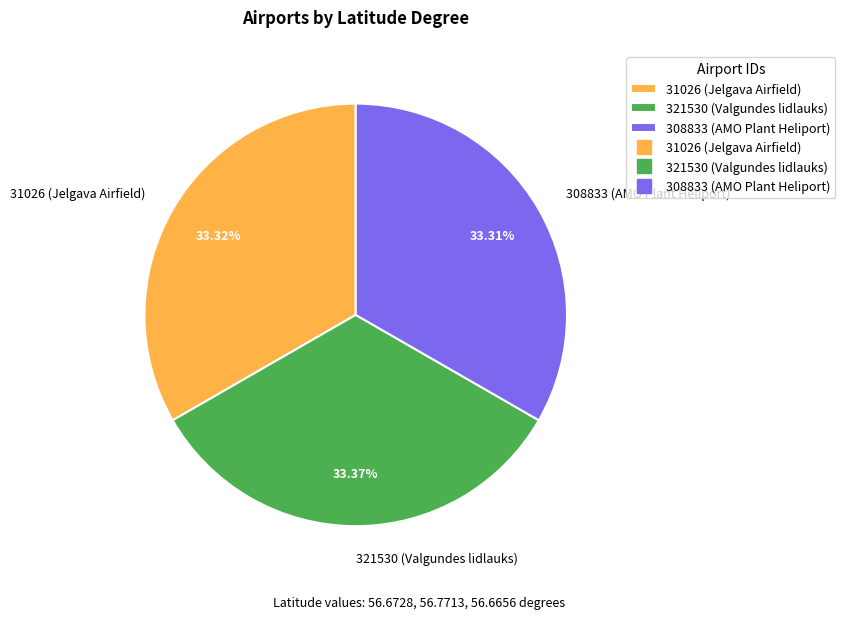

Approximately how many times larger is the value at 321530 (Valgundes lidlauks) compared to 31026 (Jelgava Airfield)?

1.0